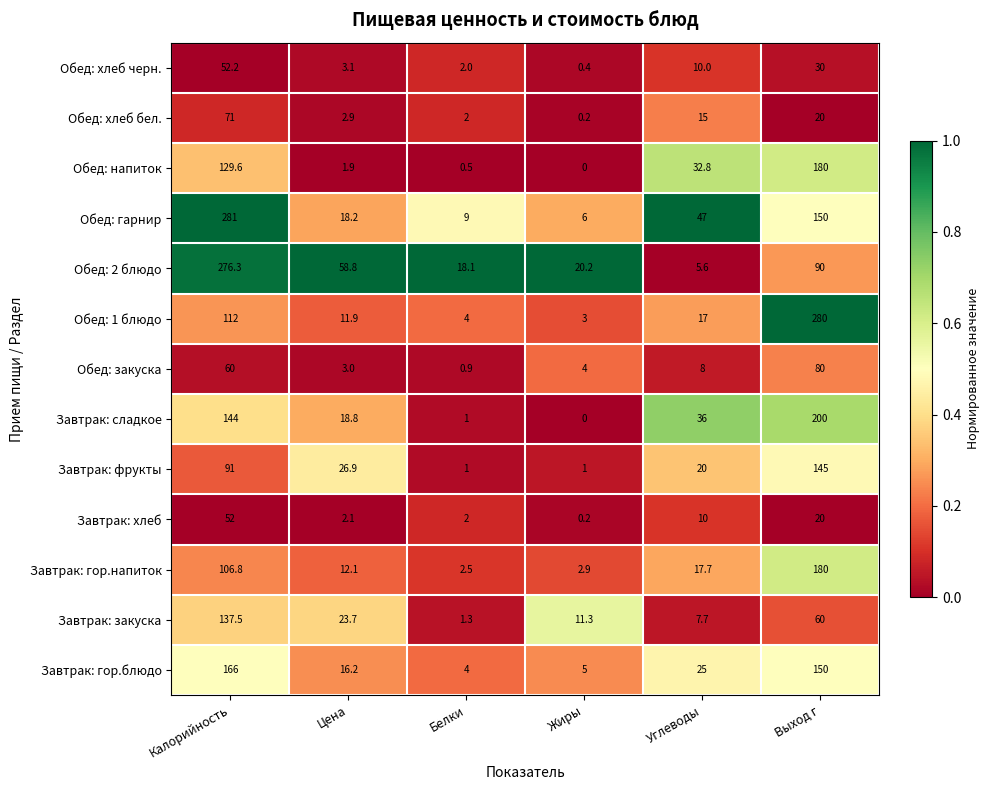

List the labels in order of Завтрак: сладкое value, largest first.

Выход г, Калорийность, Углеводы, Цена, Белки, Жиры